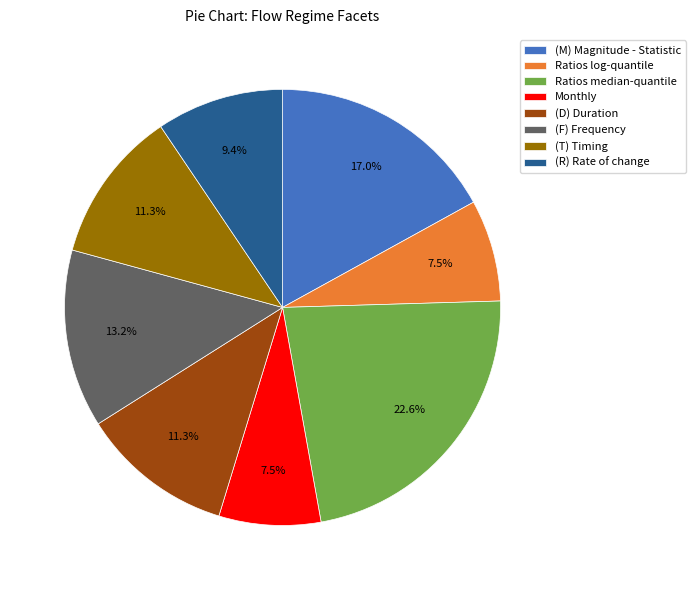

Between (R) Rate of change and Ratios log-quantile, which is larger?

(R) Rate of change